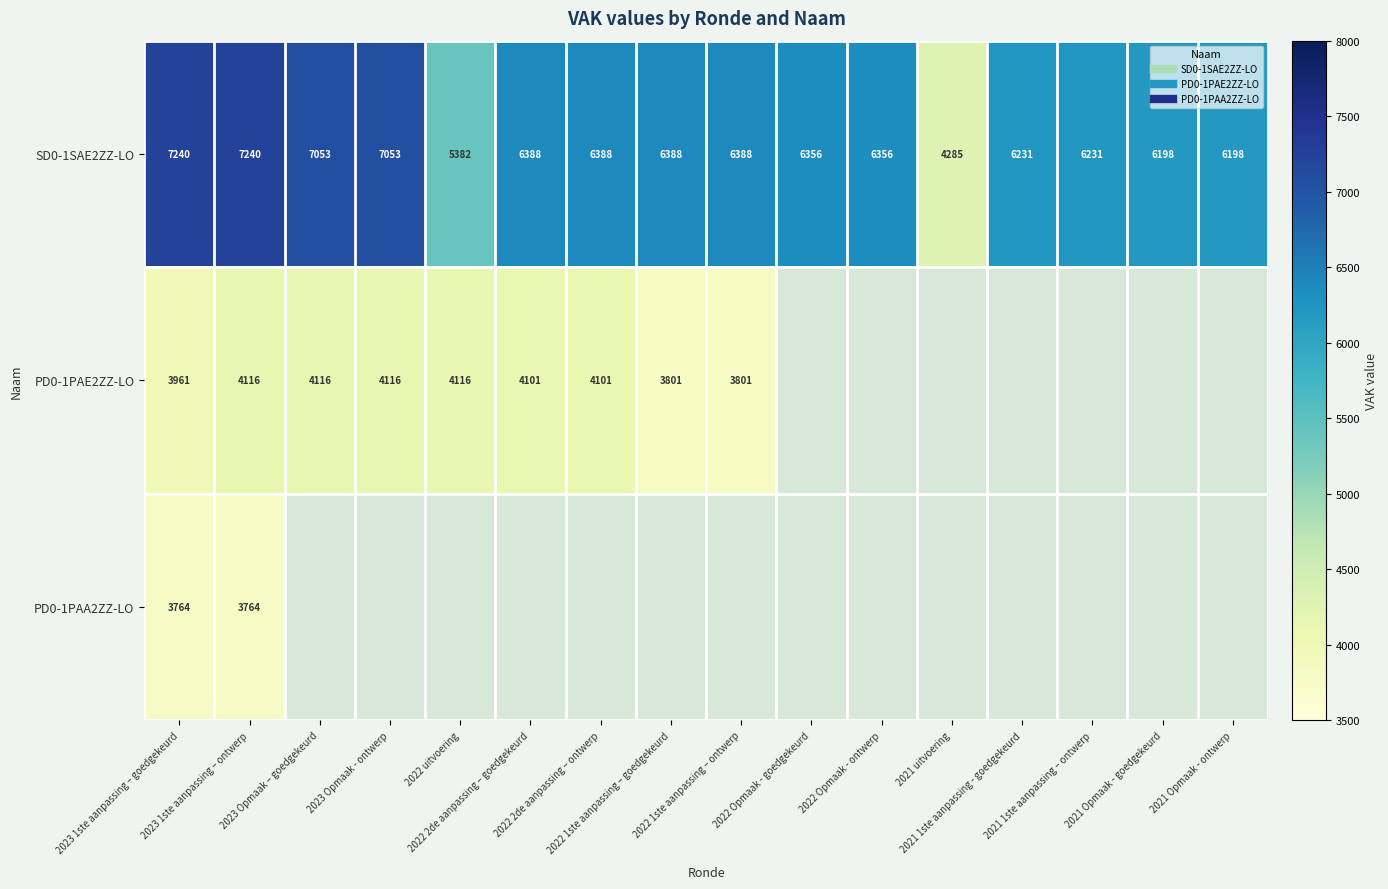

What is the sum of all SD0-1SAE2ZZ-LO values?

101375.0